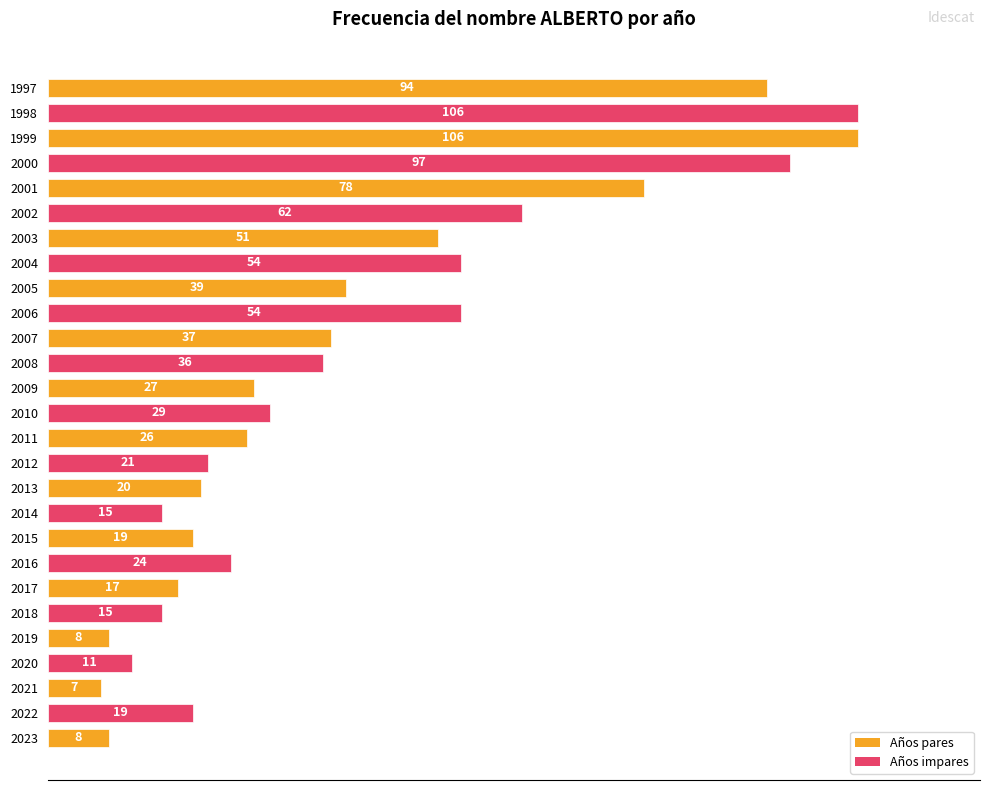

At which category does the chart reach its minimum across all series?

2021